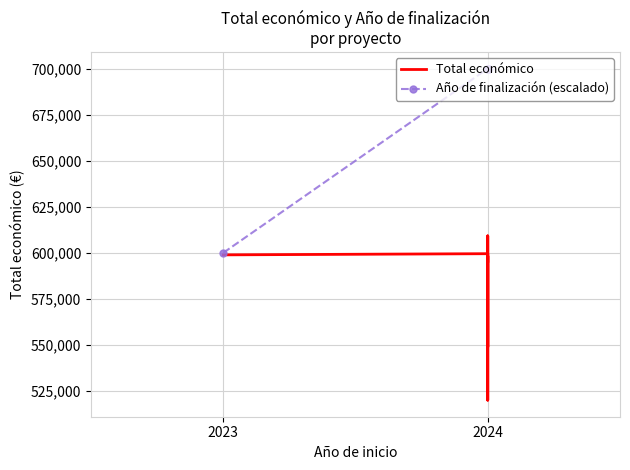

How many data points does each series have?

10